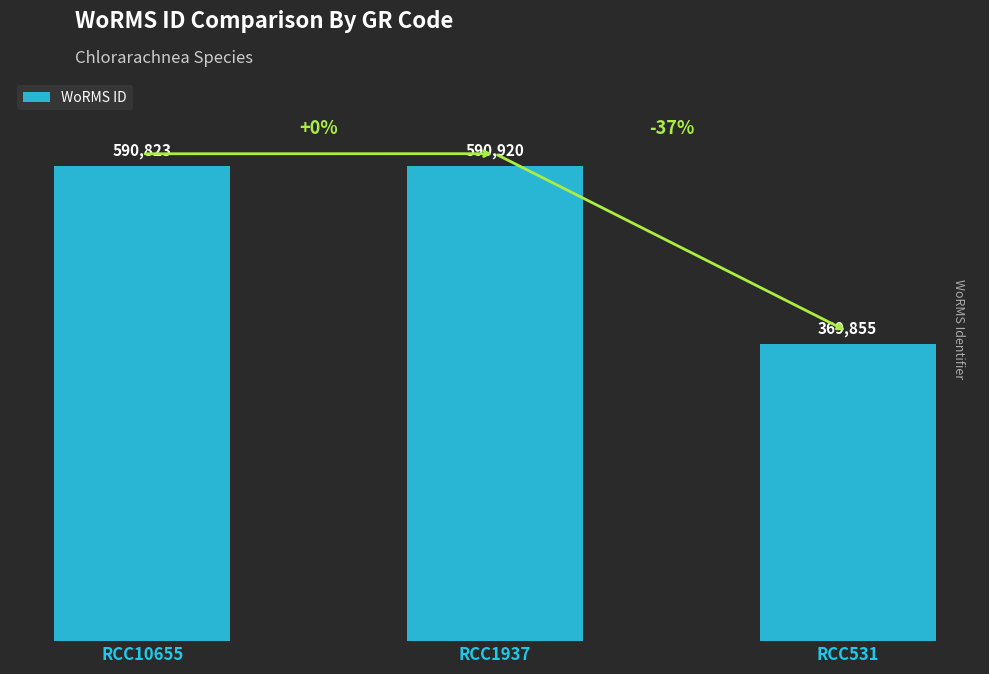

List the labels in order of value, smallest first.

RCC531, RCC10655, RCC1937